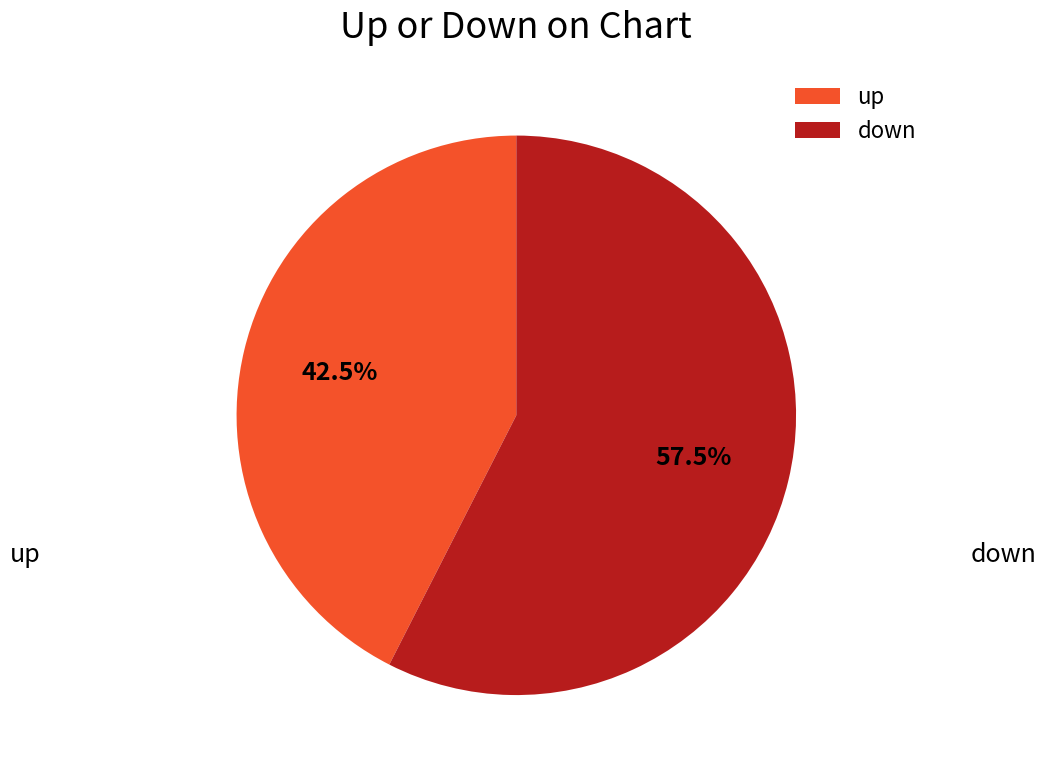

What percentage do up and down together represent?

100.0%